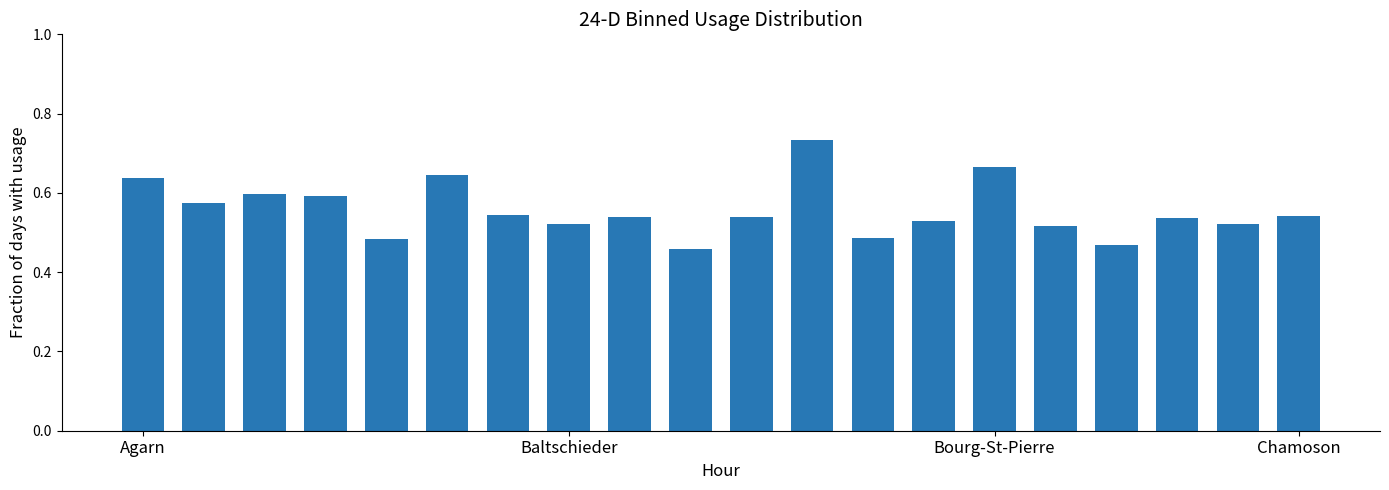

Count the values in the range 0 to 1.

20